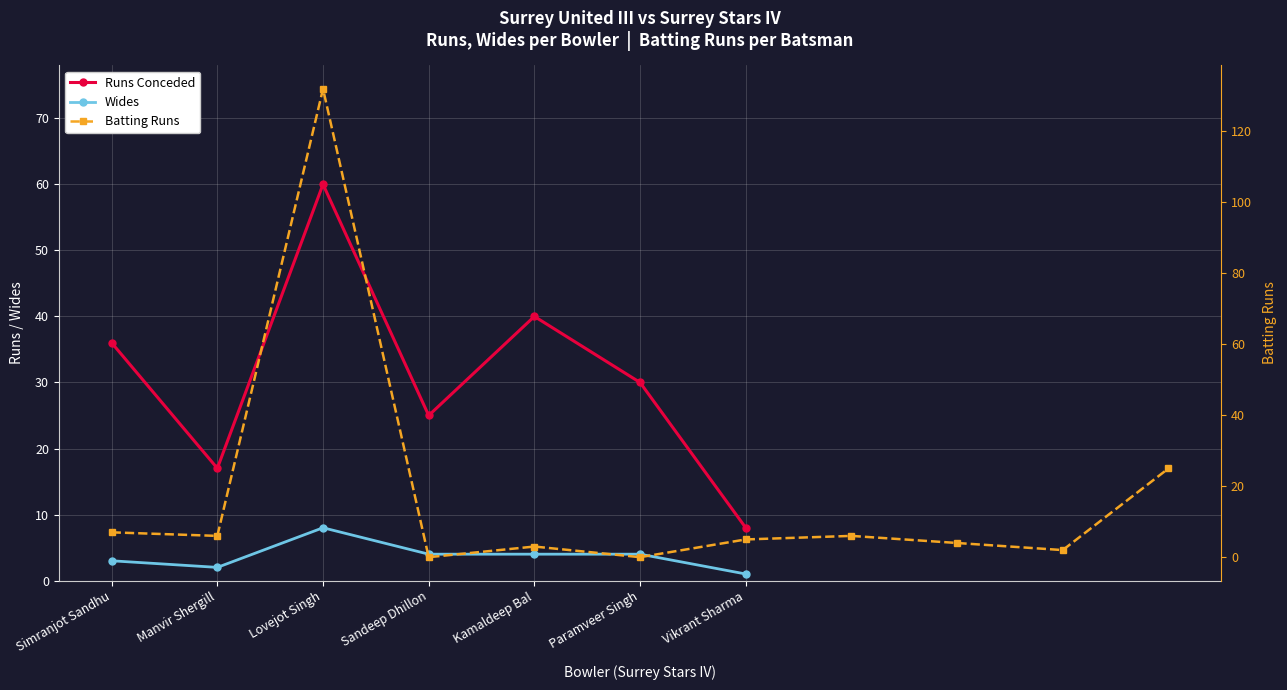

True or false: Wides has a value of 7 at Paramveer Singh.

False